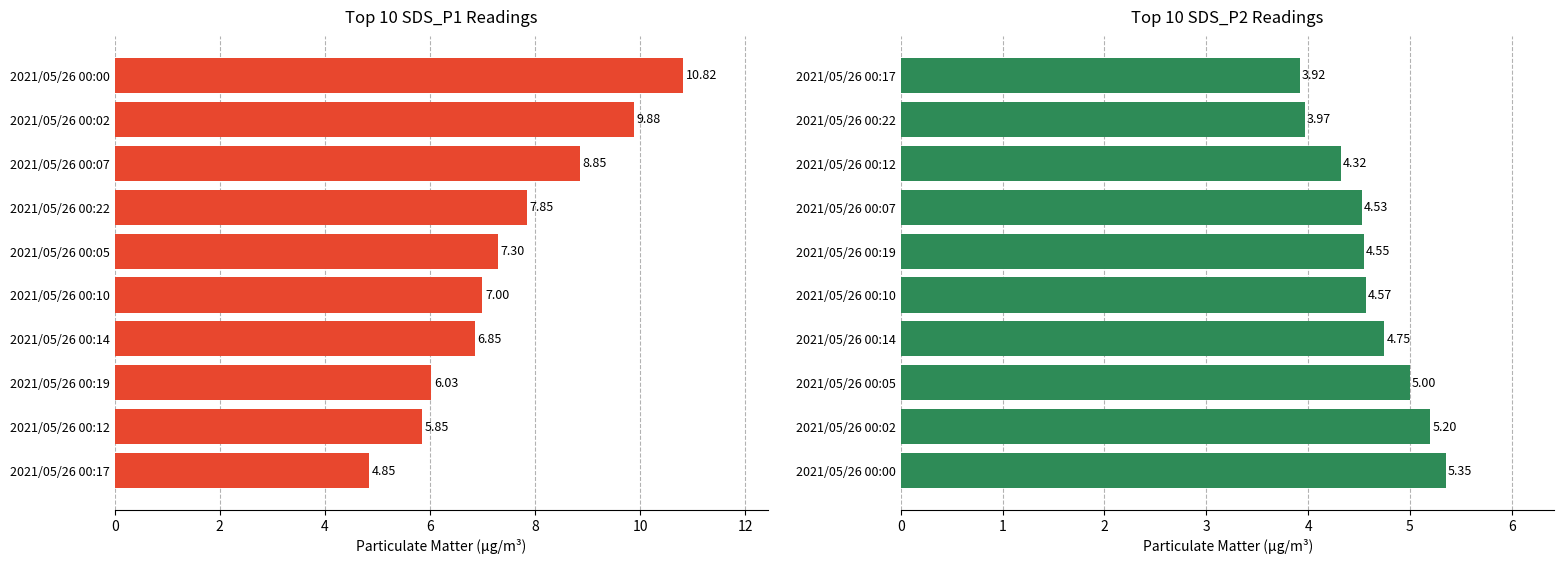

How many distinct data groups are displayed?

2